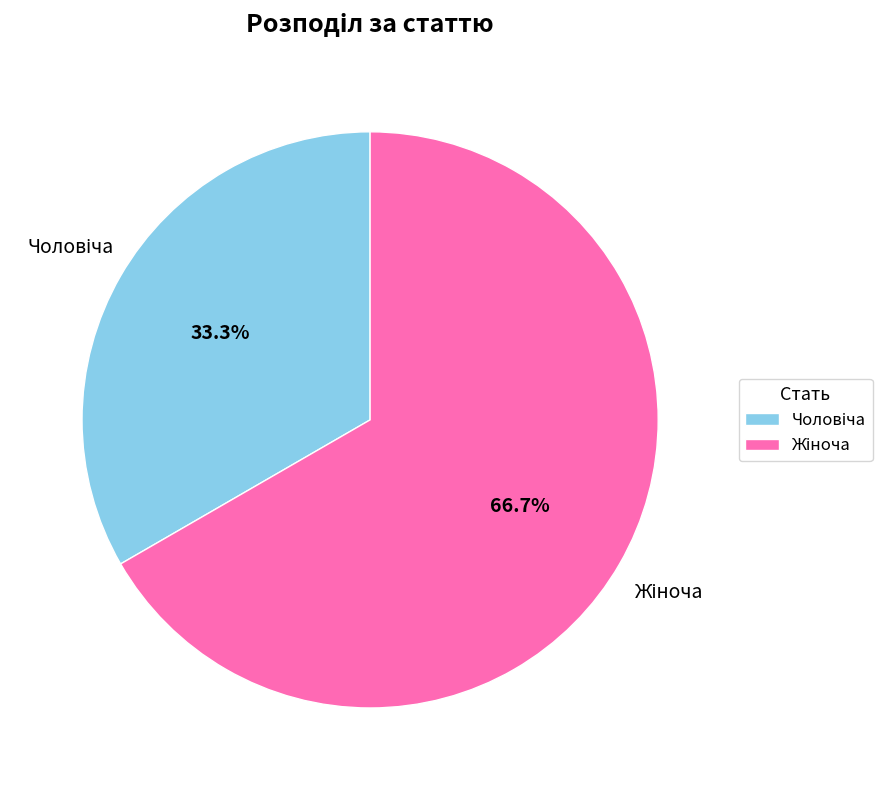

Count the number of slices in the pie.

2